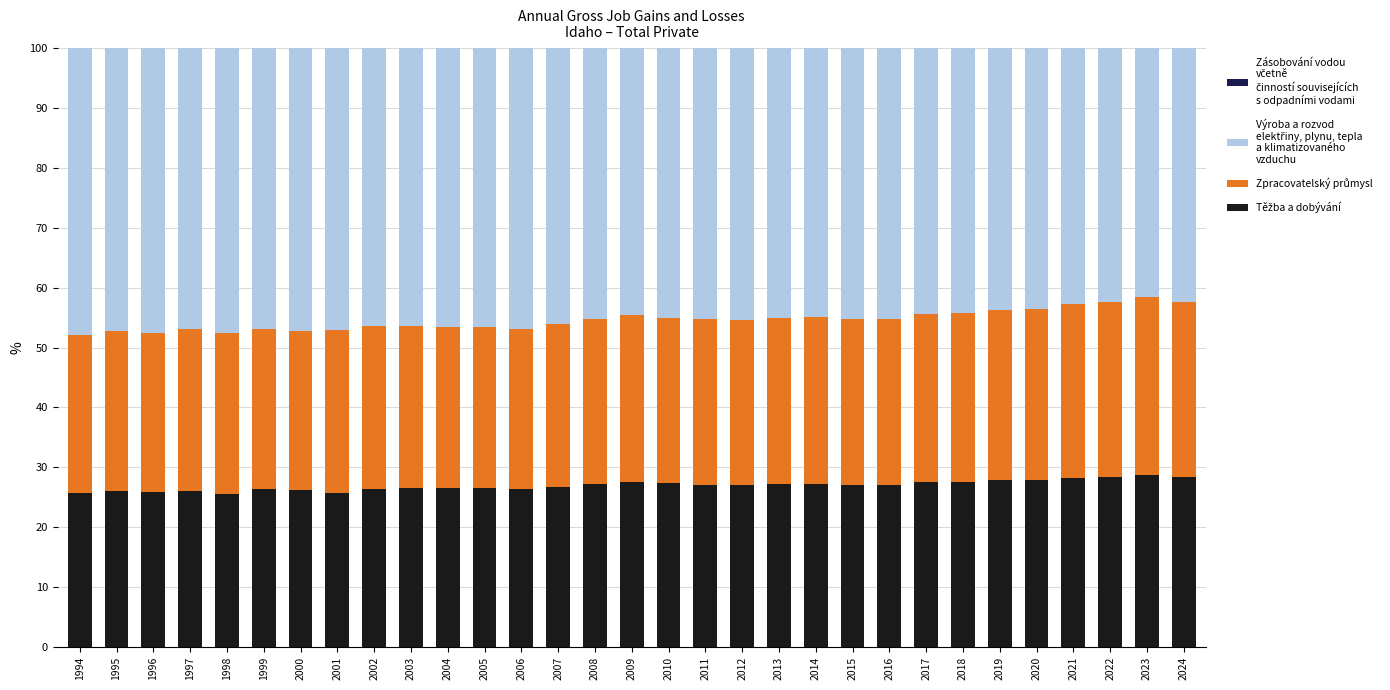

What is the total value across all series at 2011?

100.0